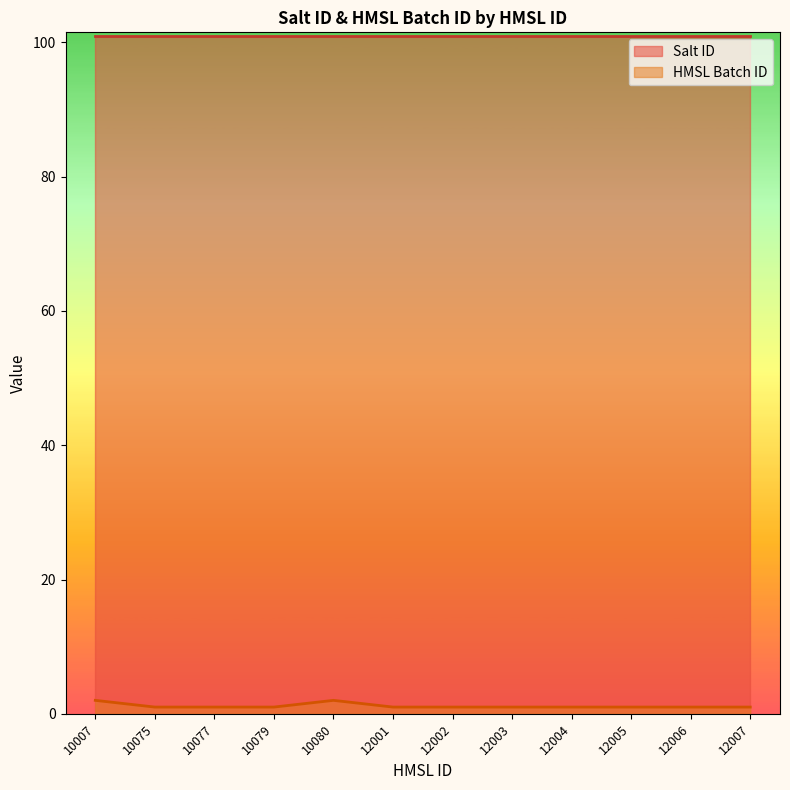

List the labels in order of value, largest first.

10007, 10080, 10075, 10077, 10079, 12001, 12002, 12003, 12004, 12005, 12006, 12007